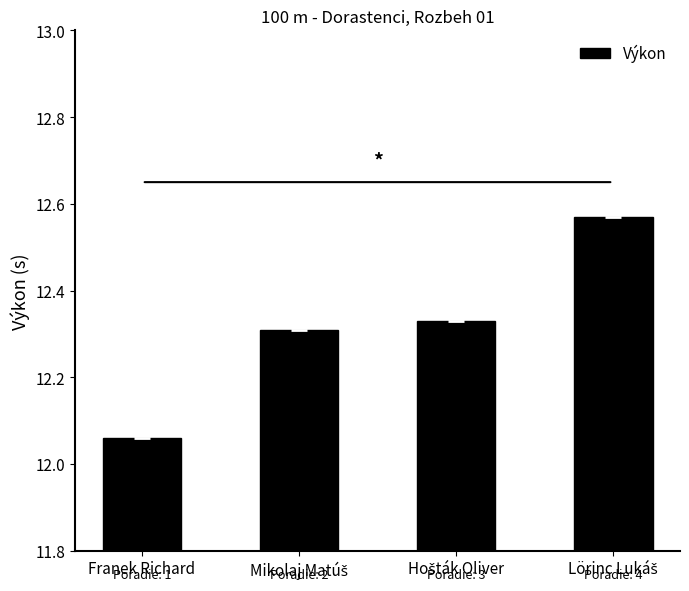

Count the number of categories in the chart.

4